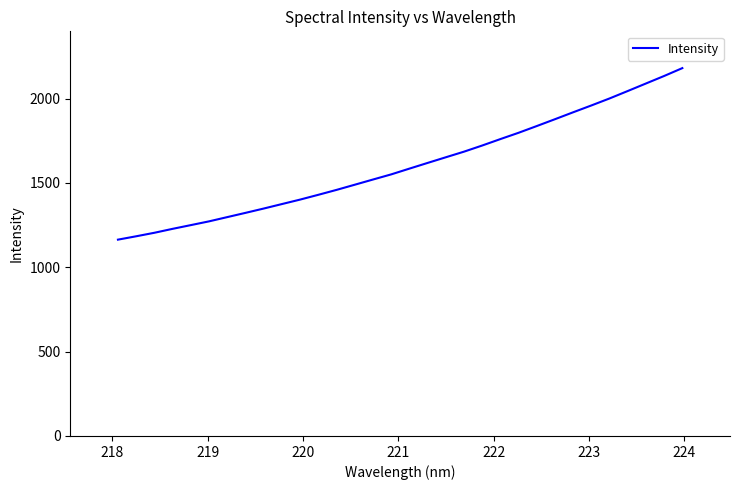

What is the maximum value shown in the chart?

2181.1